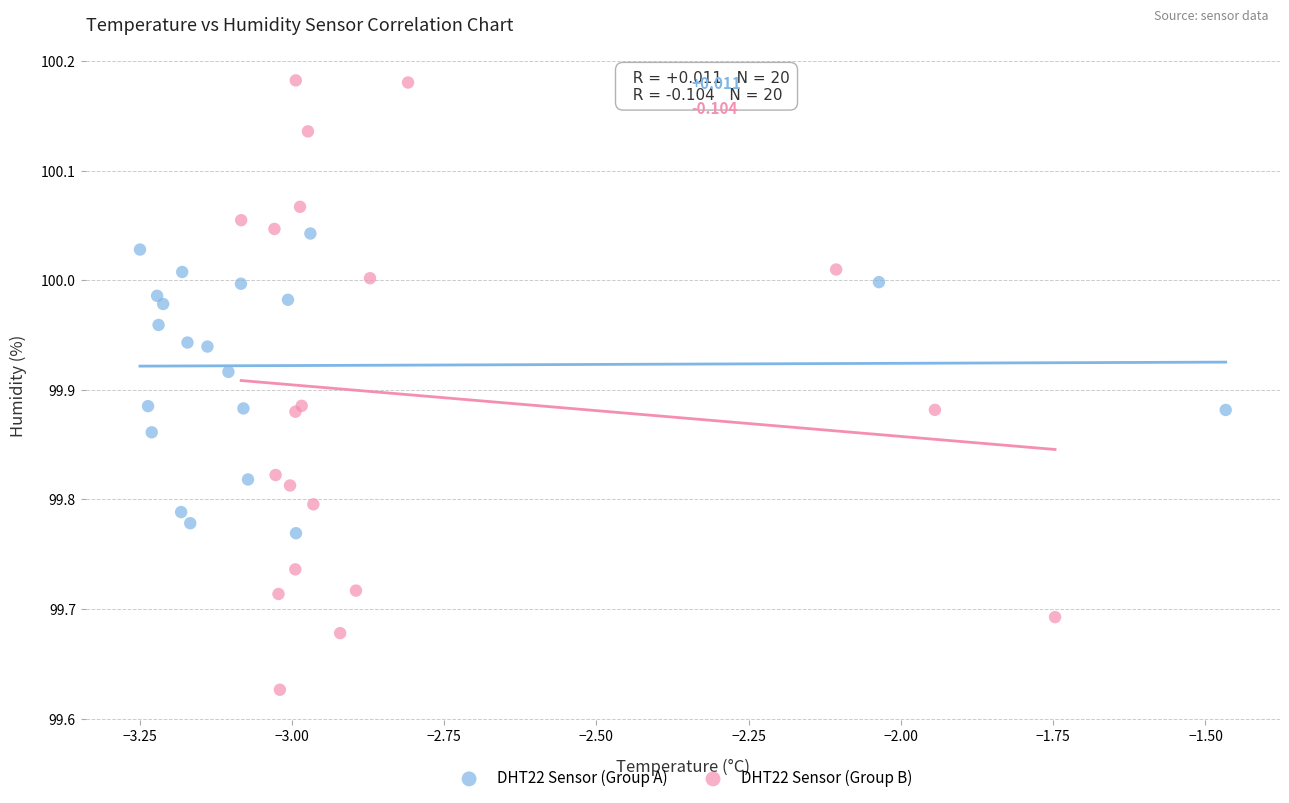

Which series contains the highest Y value?

DHT22 Sensor (Group B)